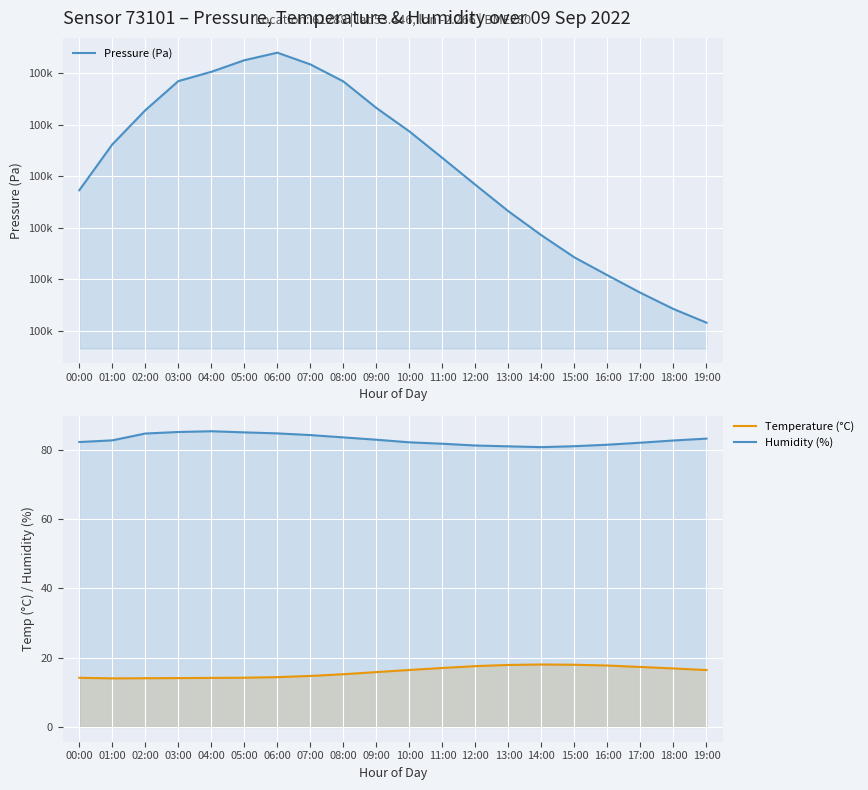

True or false: Temperature (°C) and Pressure (Pa) intersect in this chart.

False